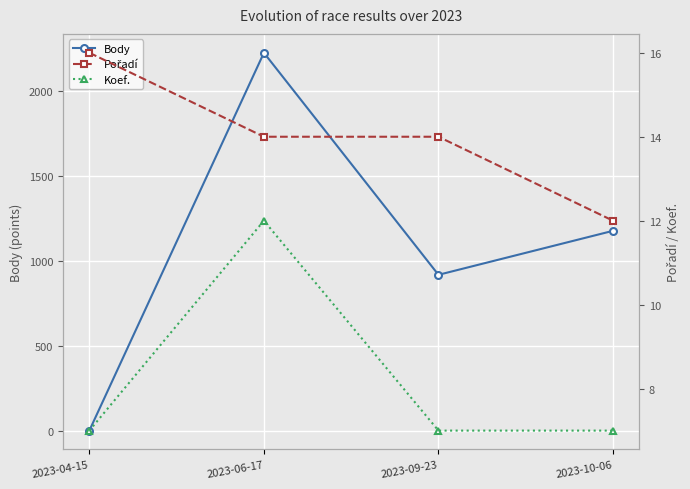

Reading left to right, list all the values displayed in this chart.

Body: 0	2224	917	1176
Pořadí: 16	14	14	12
Koef.: 7	12	7	7